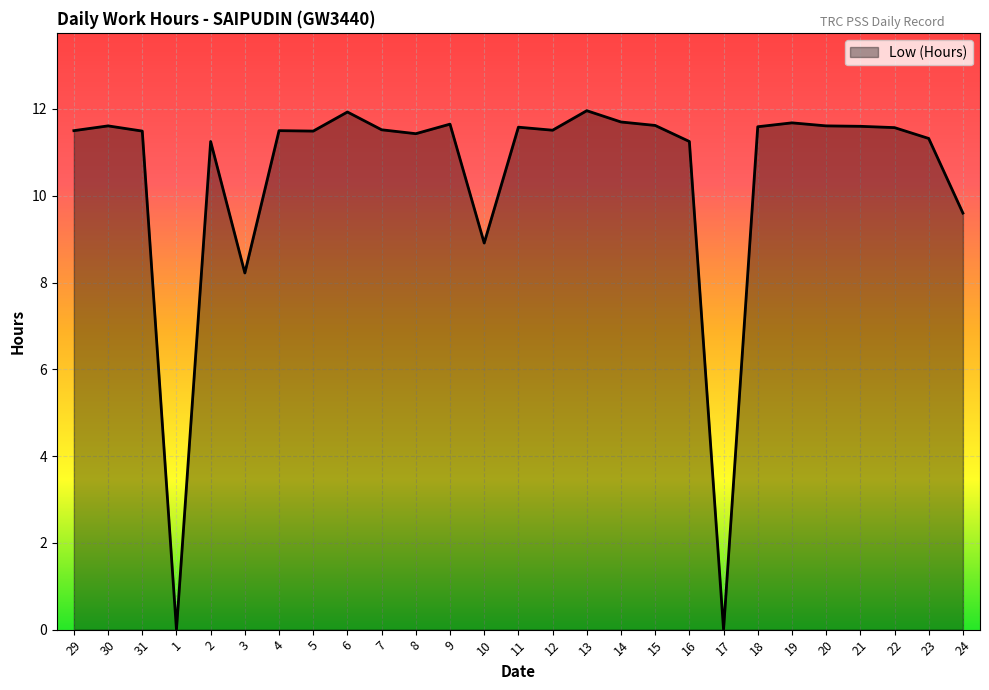

What position from the right is 22?

3